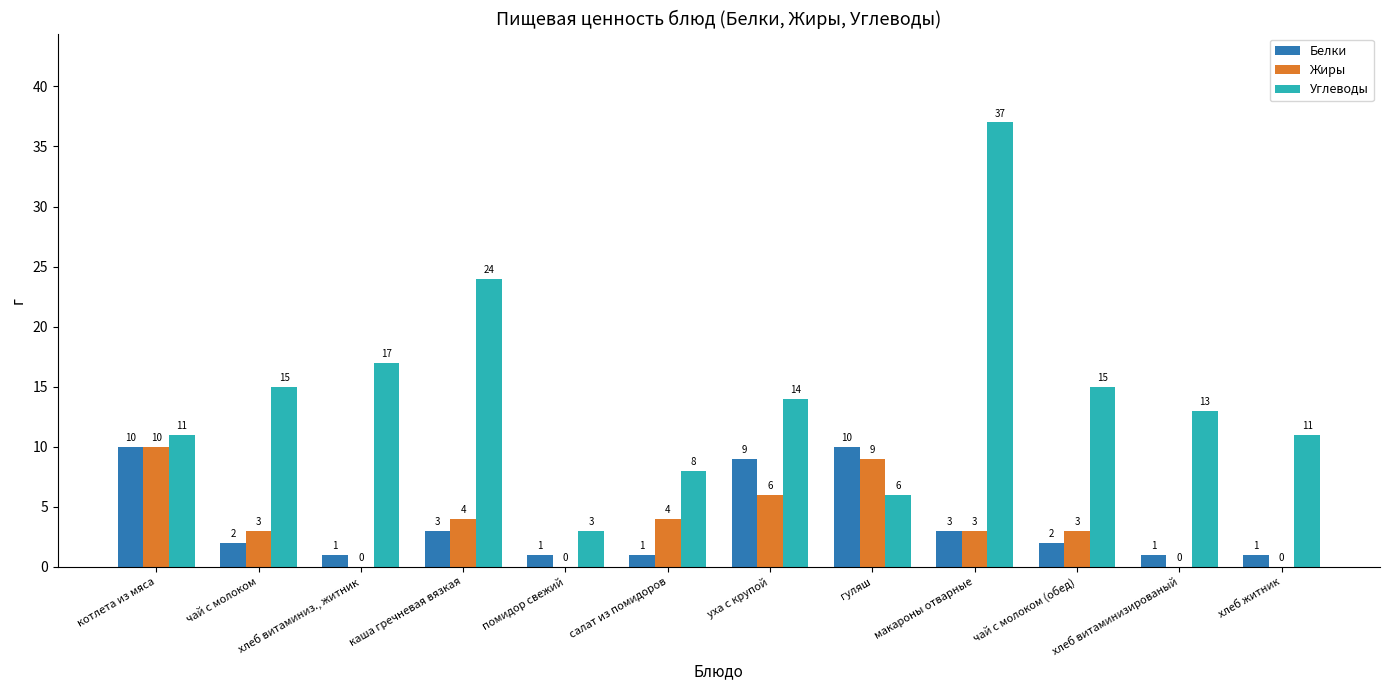

The Белки series shows 12 at уха с крупой. True or false?

False